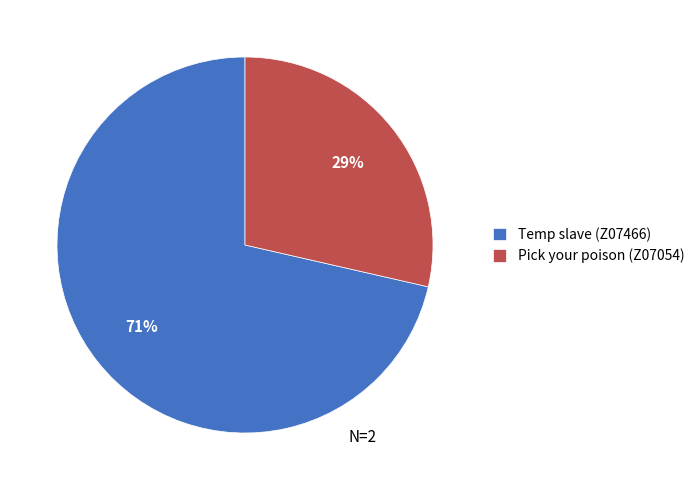

Do Pick your poison (Z07054) and Temp slave (Z07466) together represent more than half of the pie?

Yes